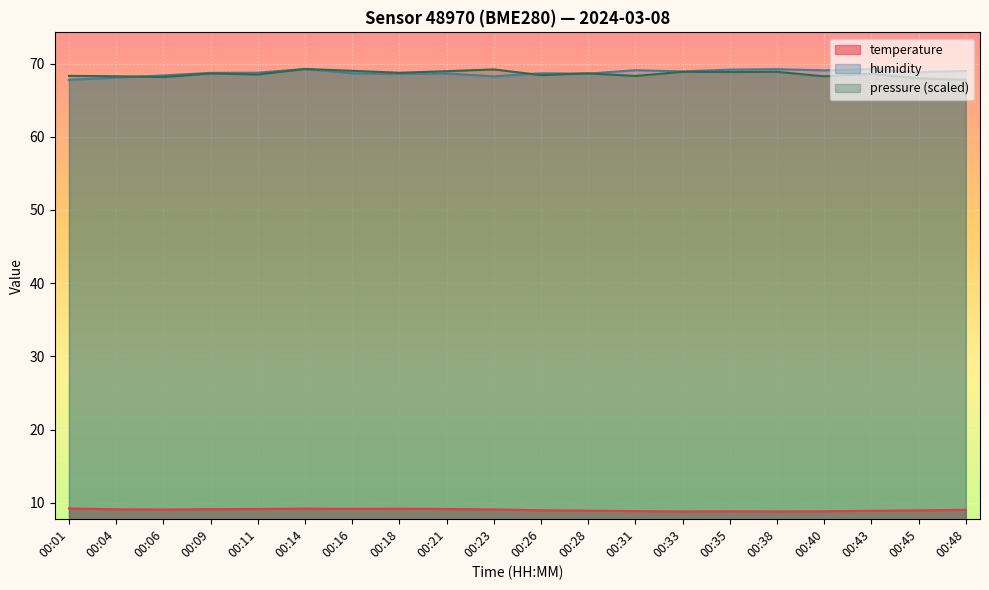

What are all the series names shown in the legend?

temperature, humidity, pressure (scaled)